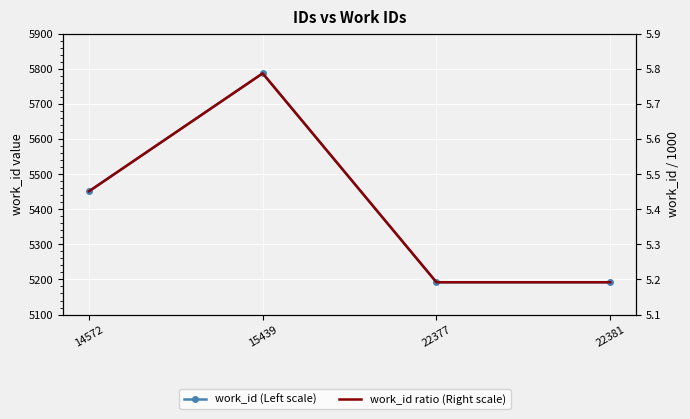

True or false: work_id (Left scale) and work_id ratio (Right scale) cross at least once.

False